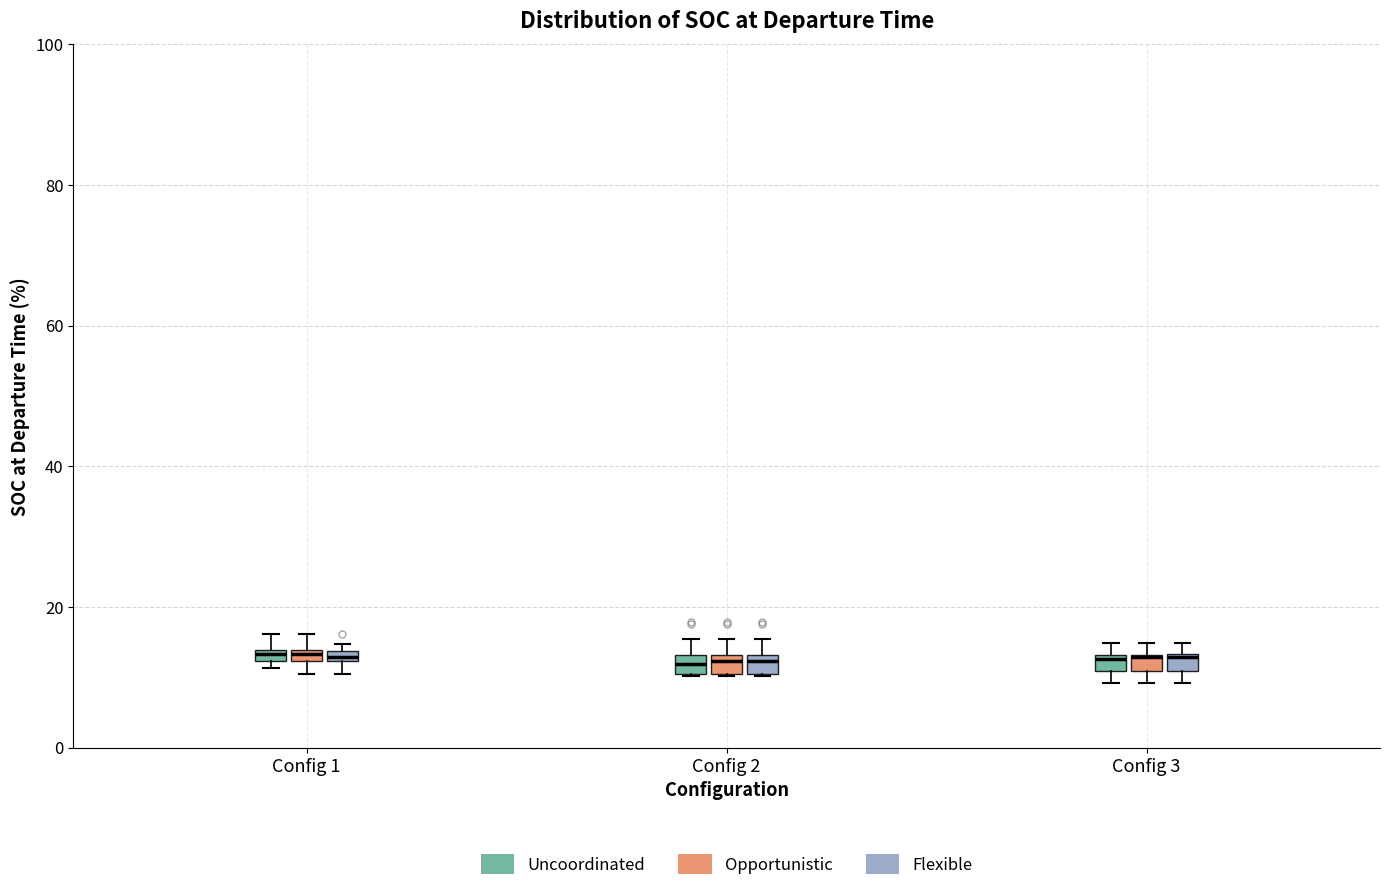

Where does the upper whisker of the box for Config 2 (Flexible) end on the y-axis? The values are not printed on the chart, so give them approximately, as read against the axis.

16